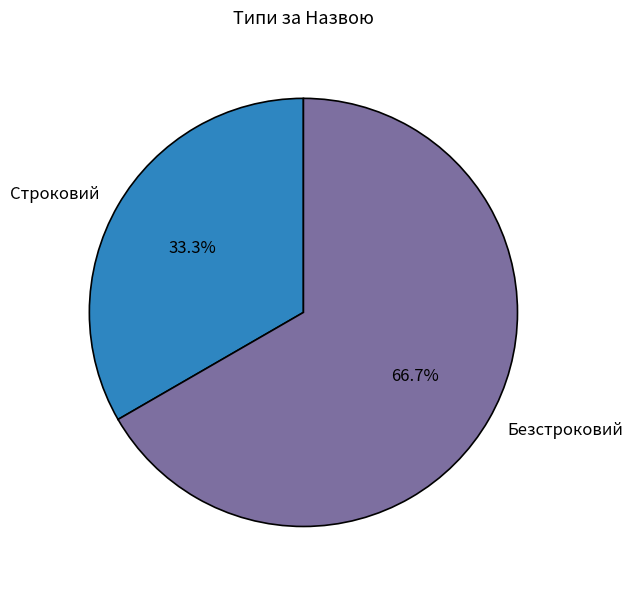

What percentage is NOT represented by Безстроковий?

33.3%